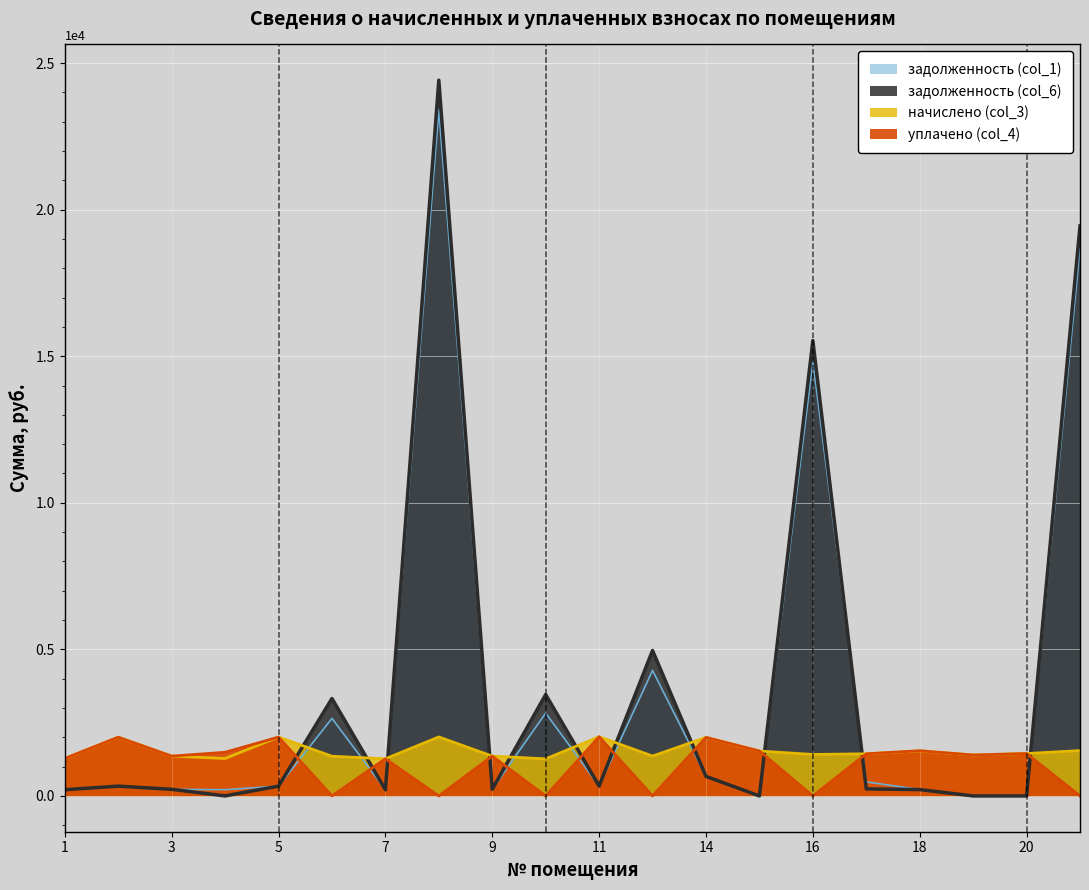

Where is the first local maximum for начислено (col_3)?

2